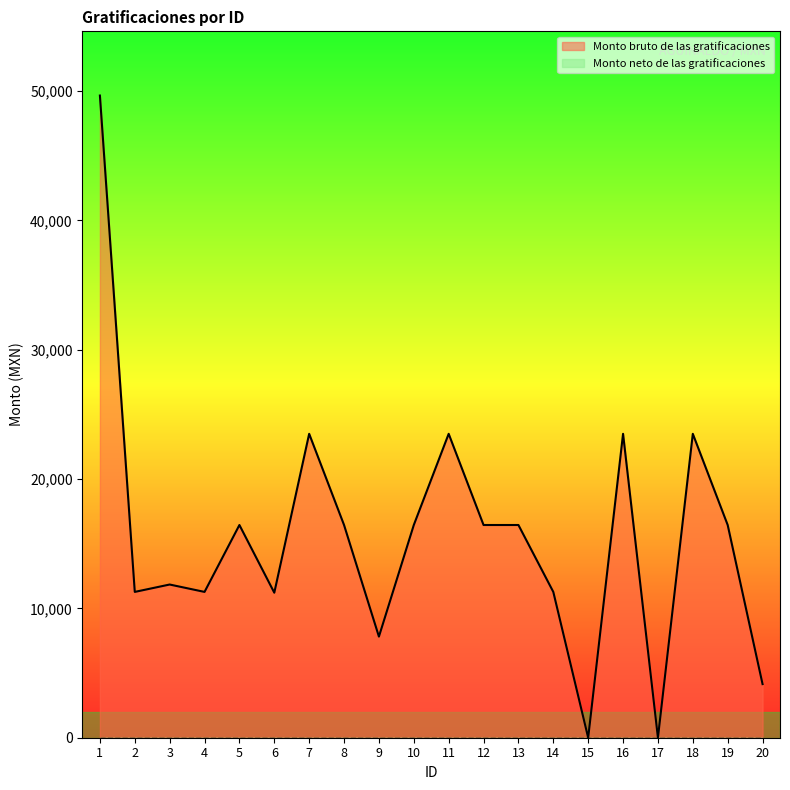

Read the value at 9.

7819.5